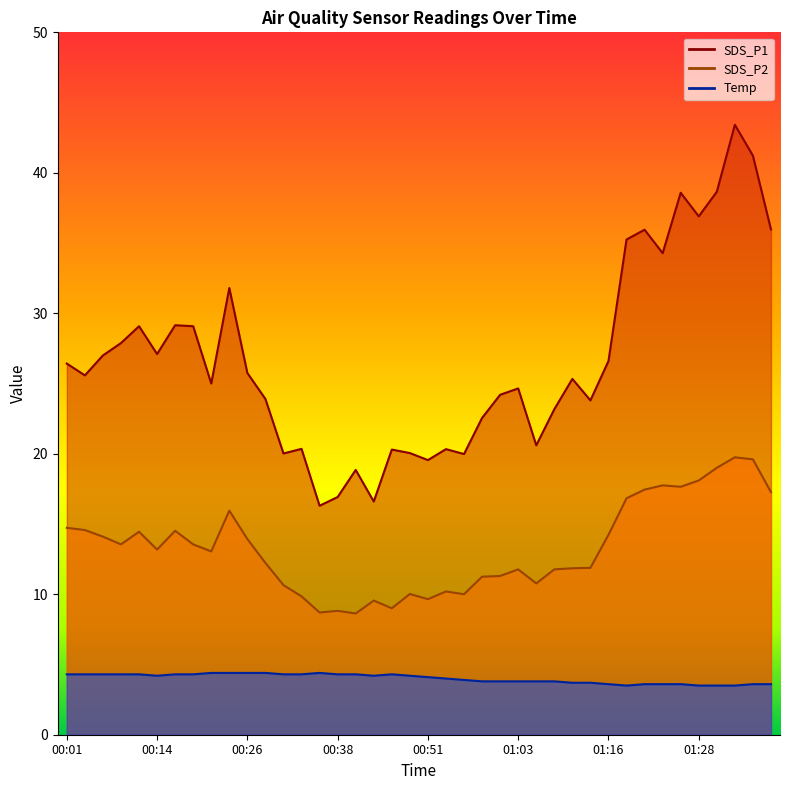

How many lines are shown in the chart?

3